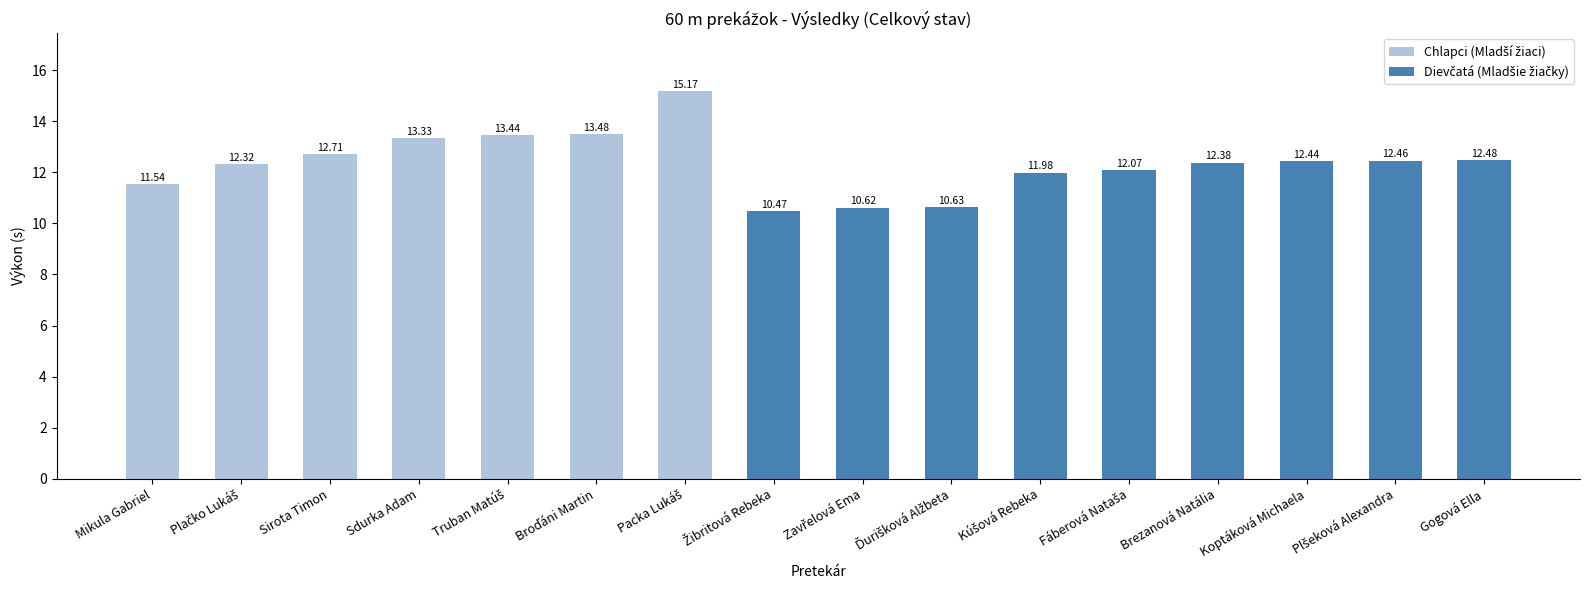

What is the average value?

12.3